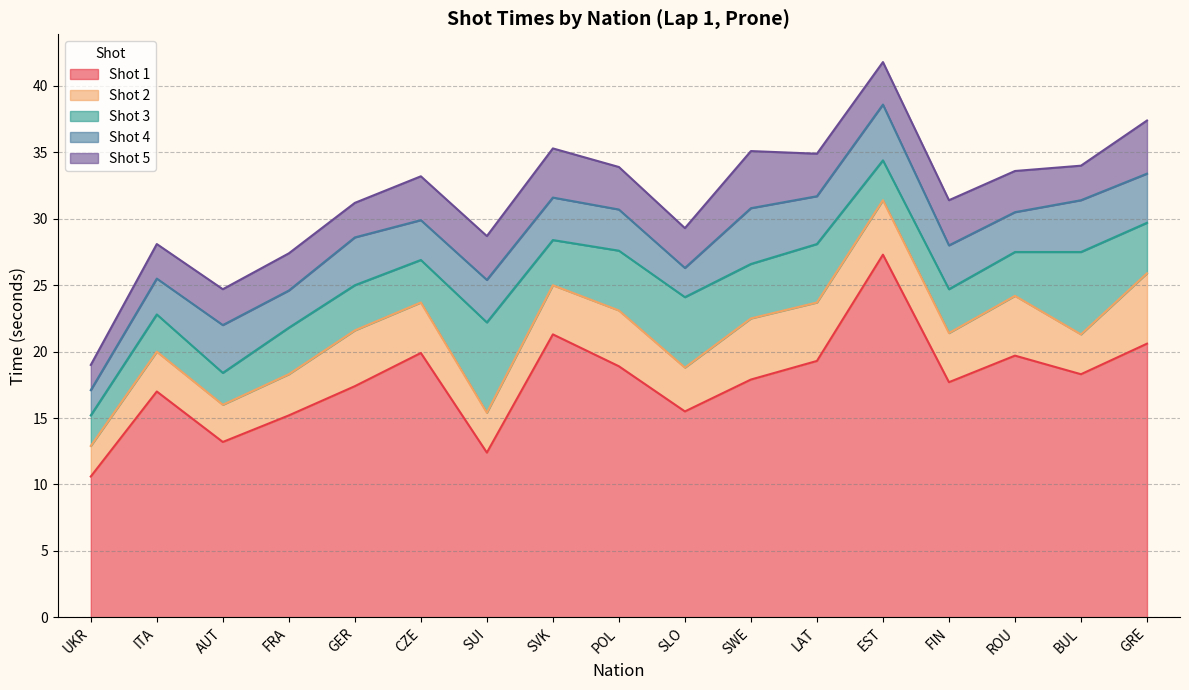

What is the label of the 15th point from the left?

ROU